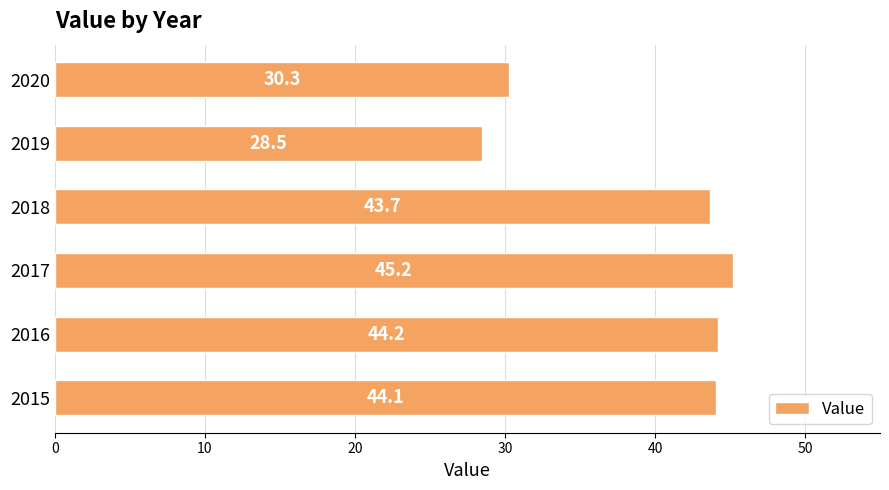

What is the sum of all values?

236.0